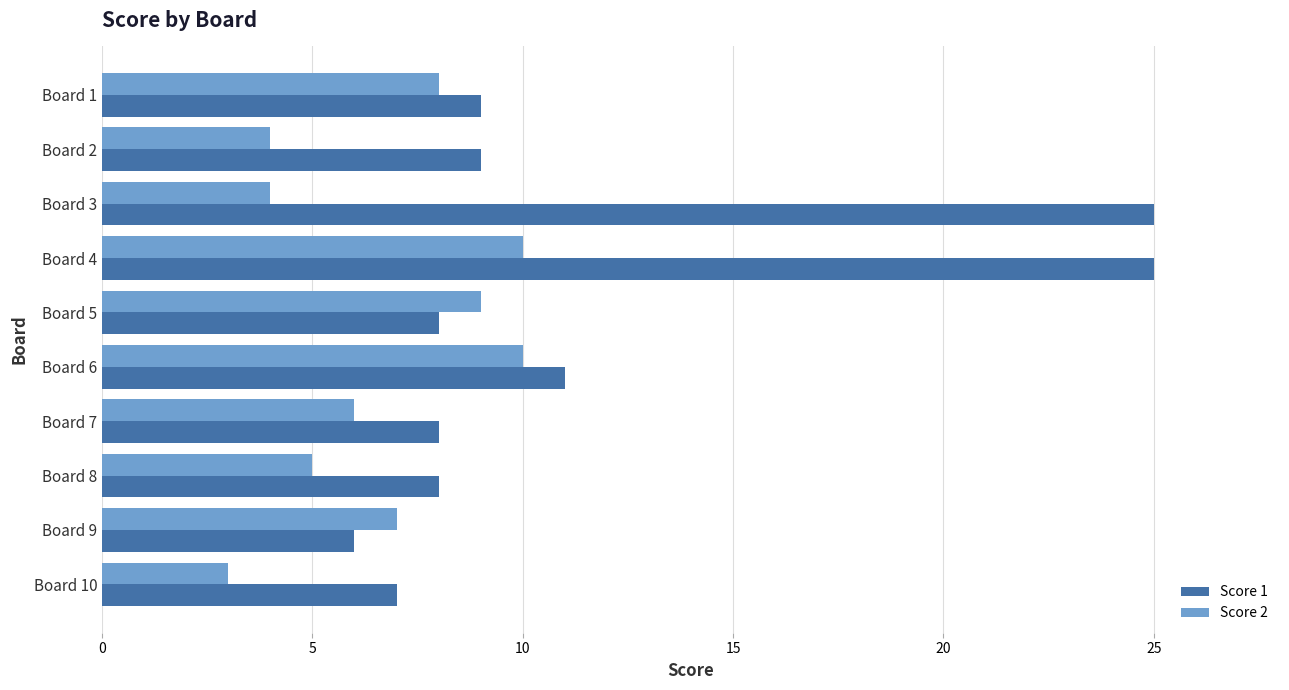

Rank the series by their average value, from lowest to highest.

Score 2, Score 1